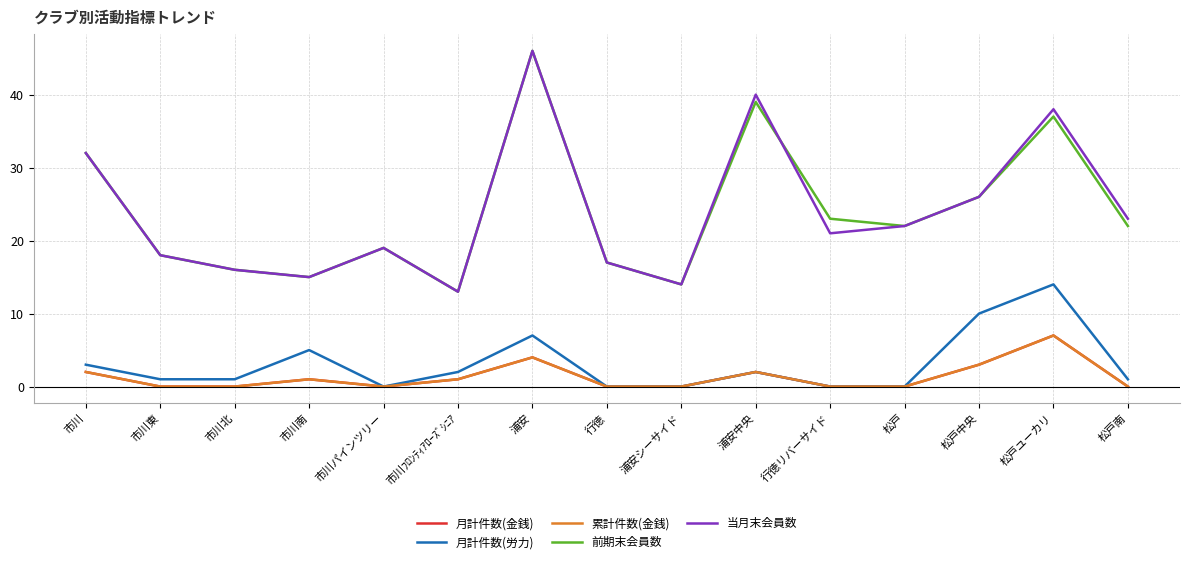

Does the chart have visible grid lines?

Yes